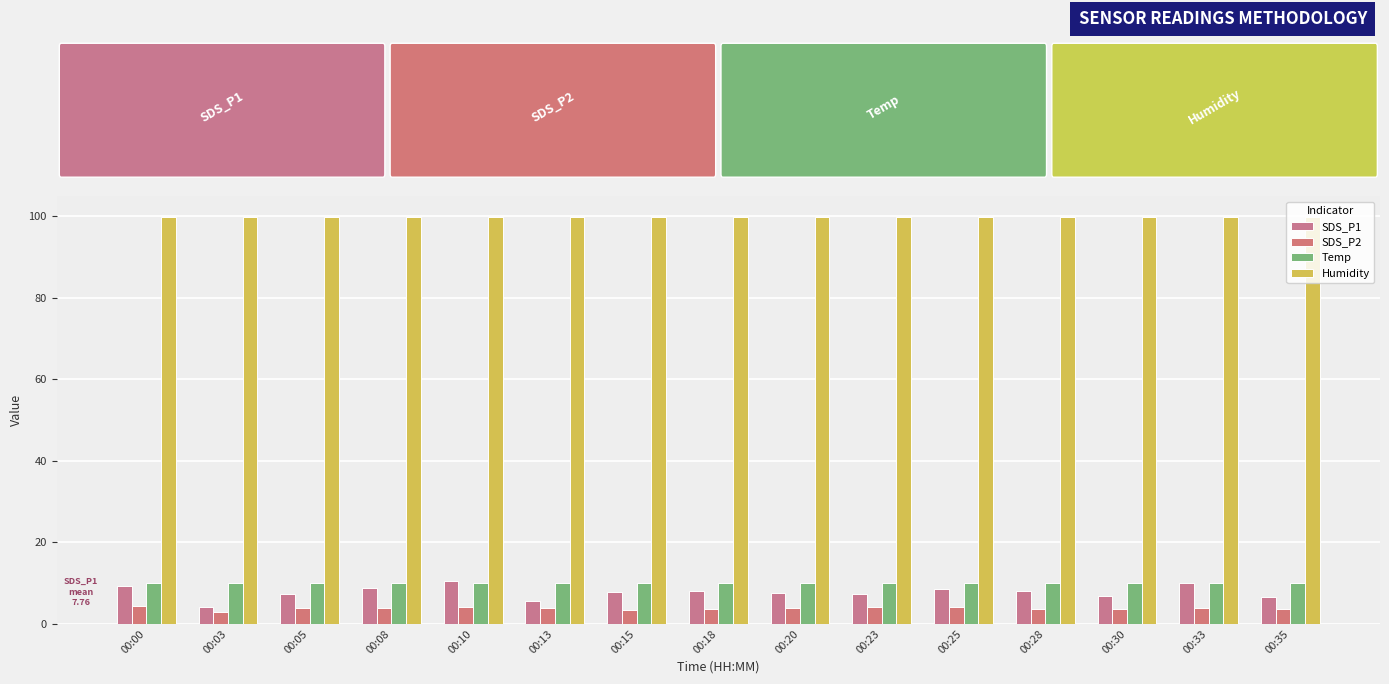

How many bars are there in total?

60